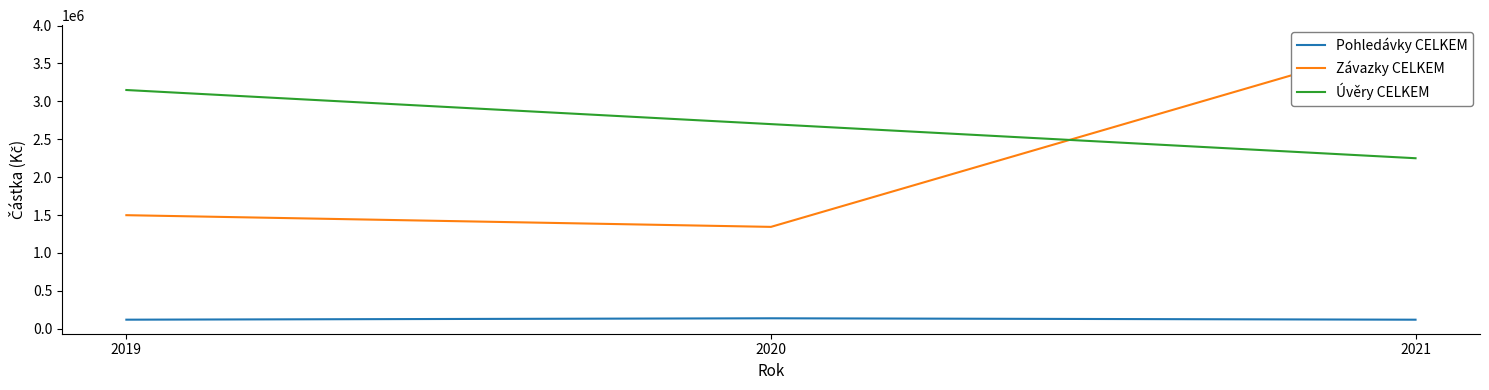

What is the spread (max minus min) of values at 2021?

3700559.7